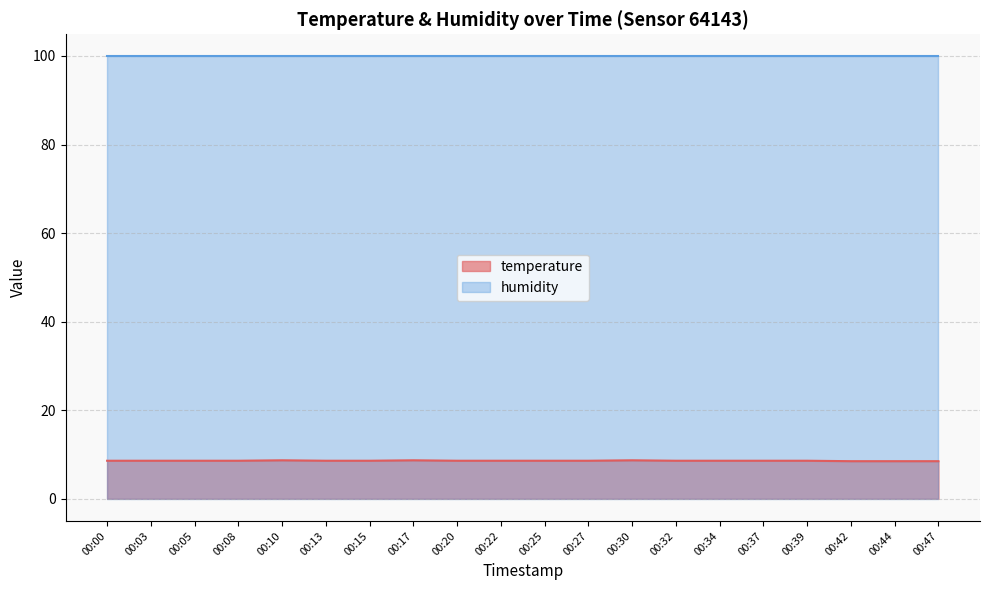

Count the values in the range 8 to 9.

20